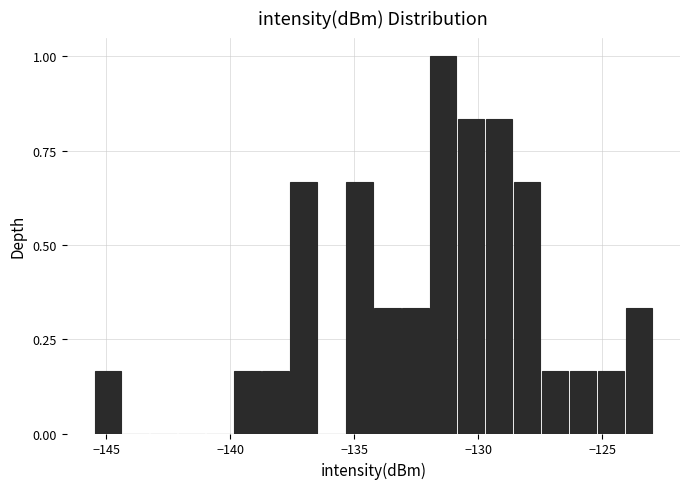

Read against the x-axis, roughly where is the centre of the tallest bar?

-131.5